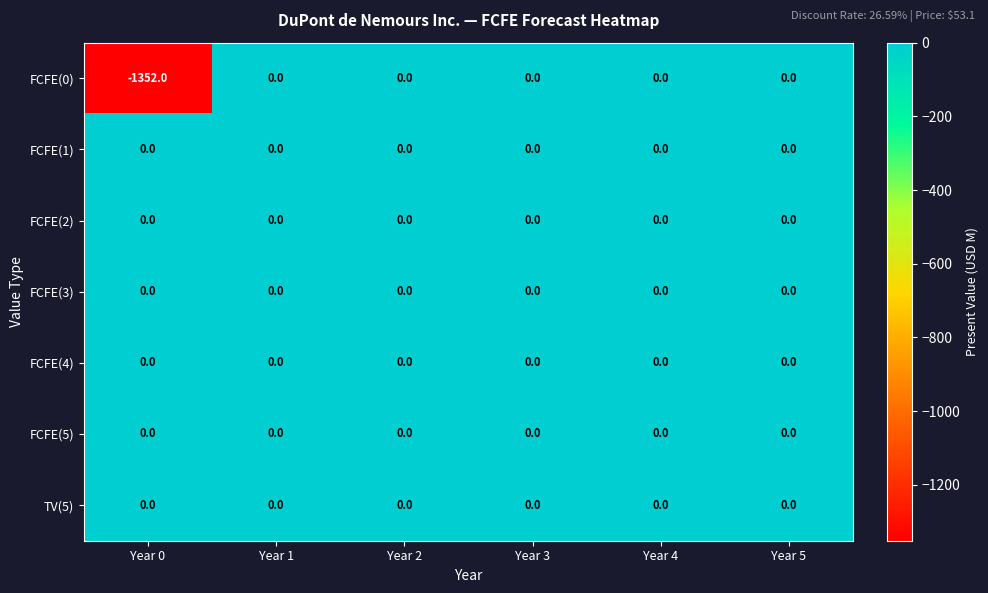

How many series are shown in this chart?

7